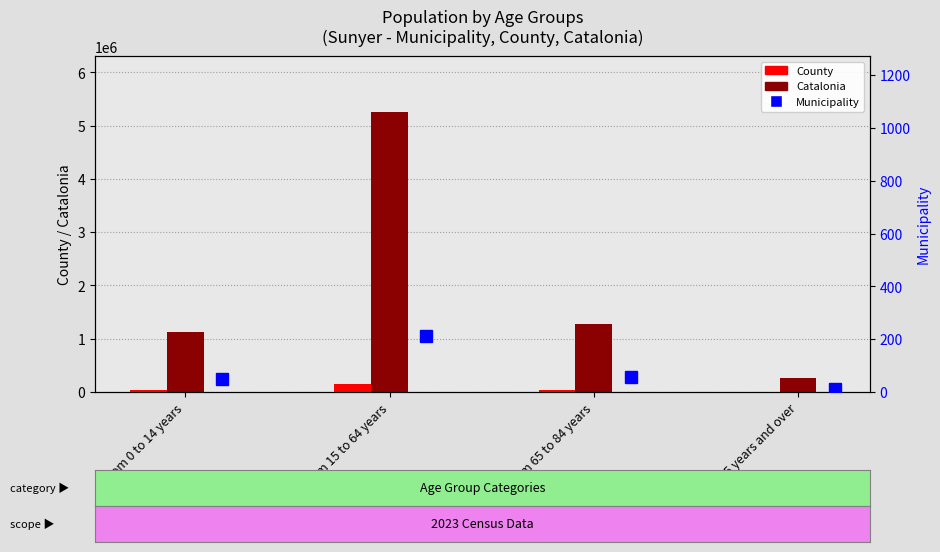

How many data points in Catalonia are above 1272703?

1